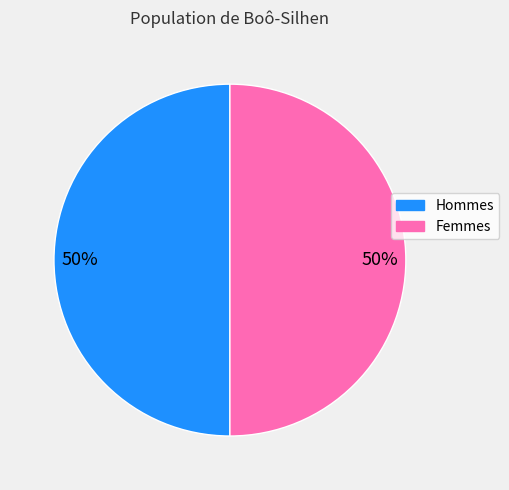

Count the number of slices in the pie.

2